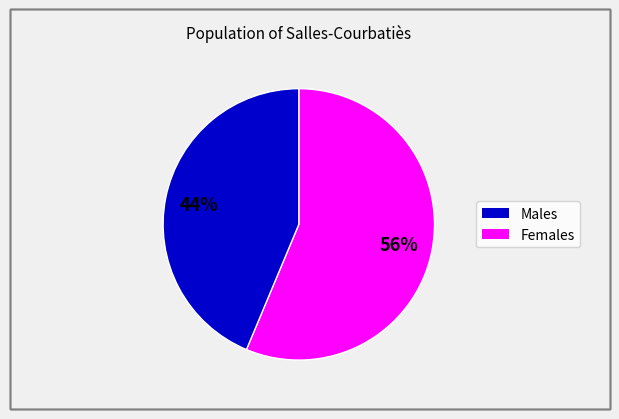

Does any single category account for the majority?

Yes